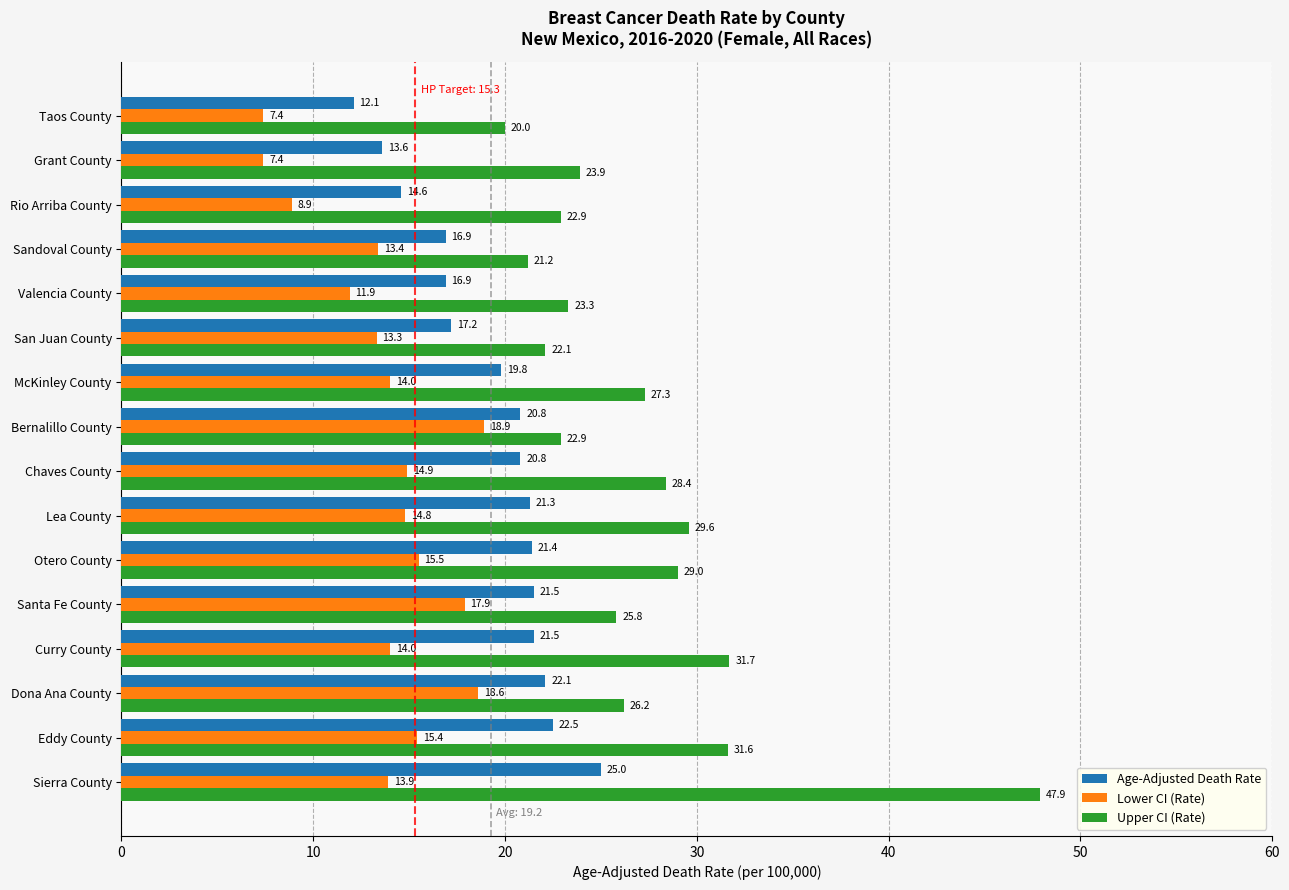

What is the maximum value shown in the chart?

47.9